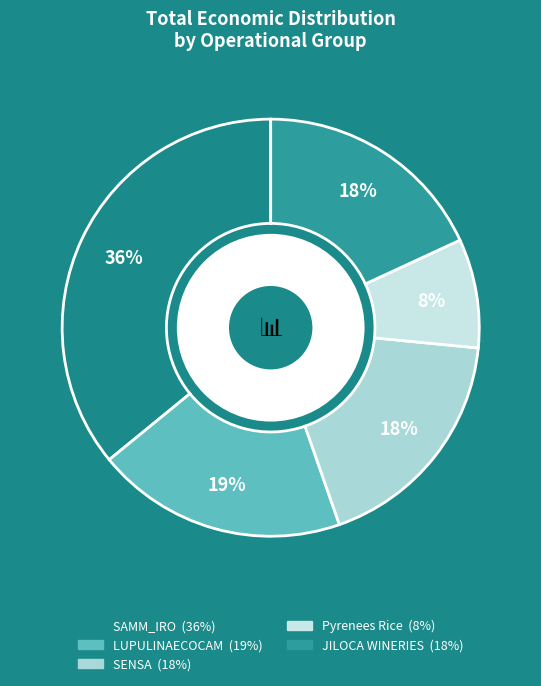

Rank the categories by value from lowest to highest.

Pyrenees Rice, SENSA, JILOCA WINERIES, LUPULINAECOCAM, SAMM_IRO